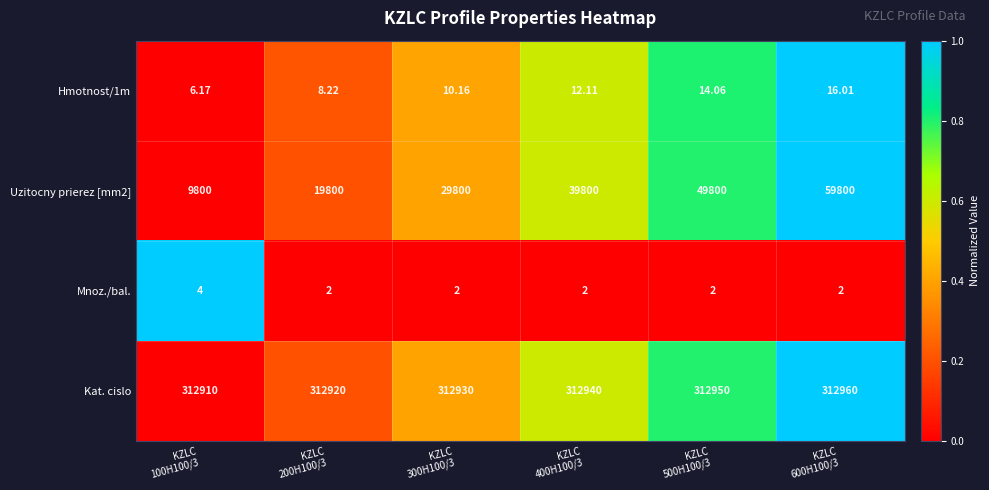

Which series has the largest total across all categories?

Kat. cislo